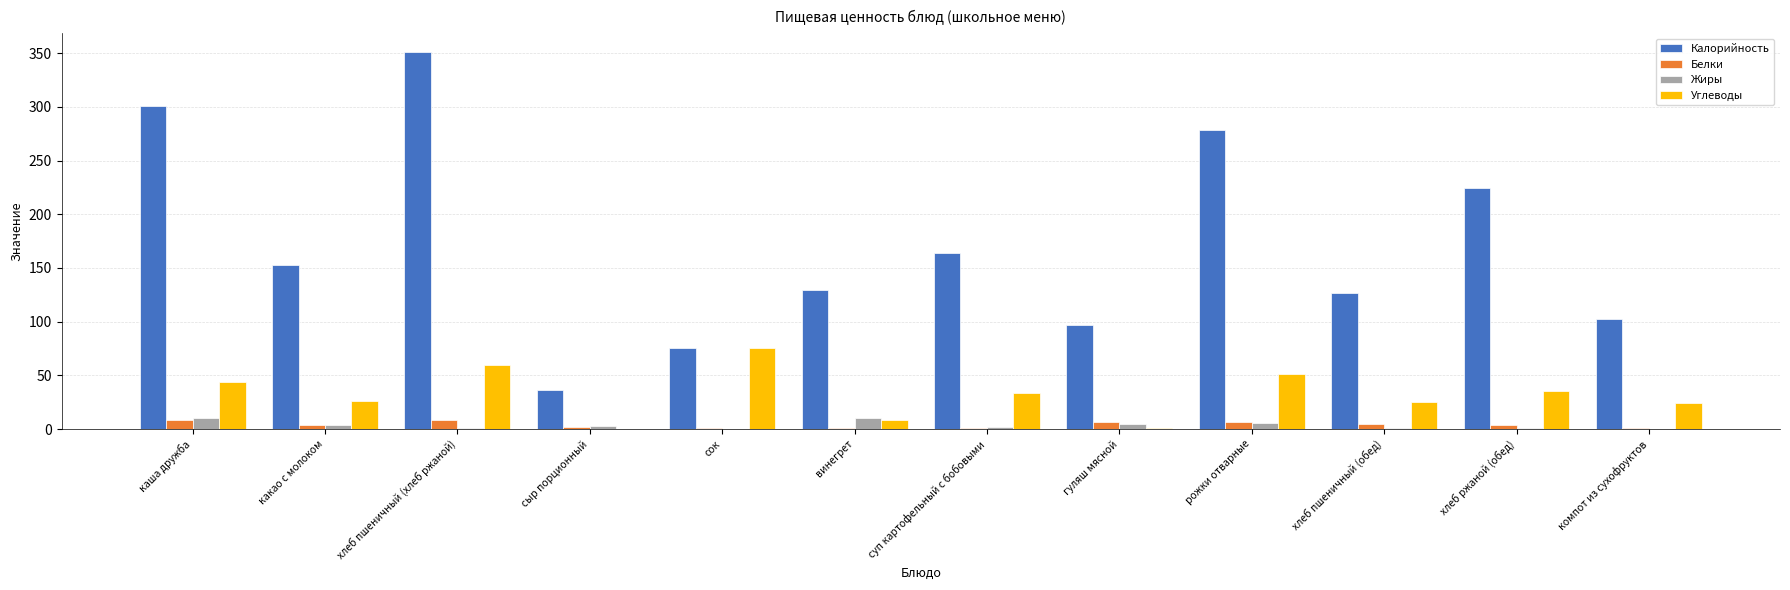

The Калорийность series shows 278.0 at рожки отварные. True or false?

True